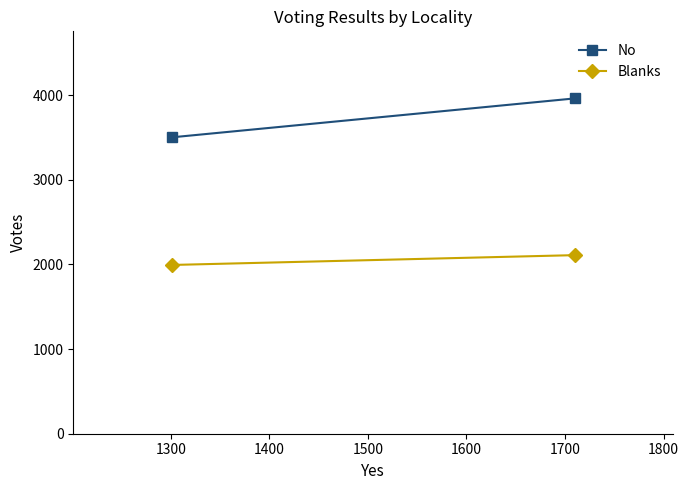

What is the maximum value shown in the chart?

3962